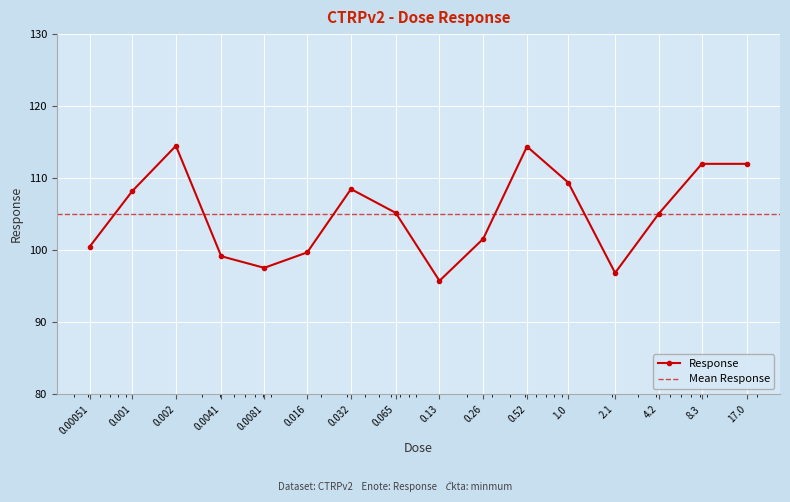

What is the label of the 15th point from the right?

0.001